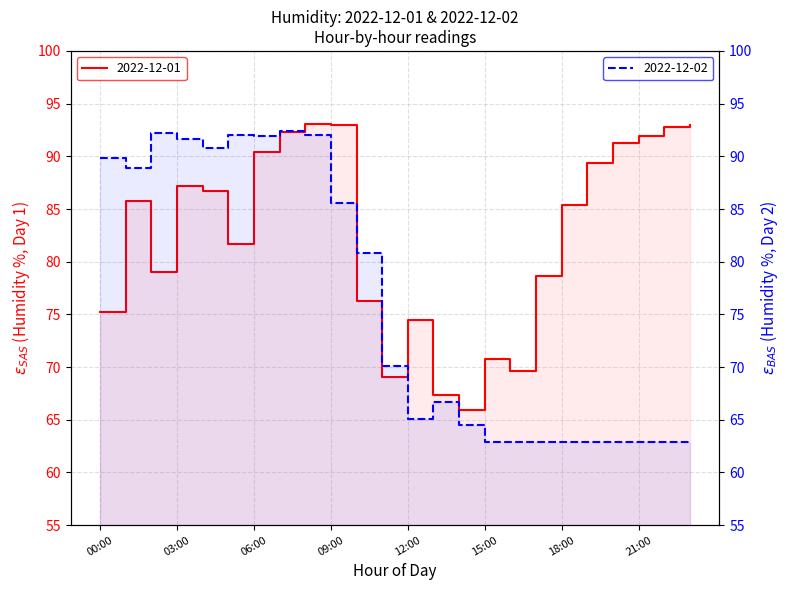

Reading left to right, list all the values displayed in this chart.

2022-12-01: 00:00=75.2	01:00=85.8	02:00=79.0	03:00=87.2	04:00=86.7	05:00=81.7	06:00=90.4	07:00=92.3	08:00=93.1	09:00=93.0	10:00=76.3	11:00=69.1	12:00=74.5	13:00=67.4	14:00=65.9	15:00=70.8	16:00=69.6	17:00=78.6	18:00=85.4	19:00=89.4	20:00=91.3	21:00=91.9	22:00=92.8	23:00=93.0
2022-12-02: 00:00=89.8	01:00=88.9	02:00=92.2	03:00=91.6	04:00=90.8	05:00=92.0	06:00=91.9	07:00=92.4	08:00=92.0	09:00=85.6	10:00=80.8	11:00=70.1	12:00=65.1	13:00=66.7	14:00=64.5	15:00=62.9	16:00=62.9	17:00=62.9	18:00=62.9	19:00=62.9	20:00=62.9	21:00=62.9	22:00=62.9	23:00=62.9